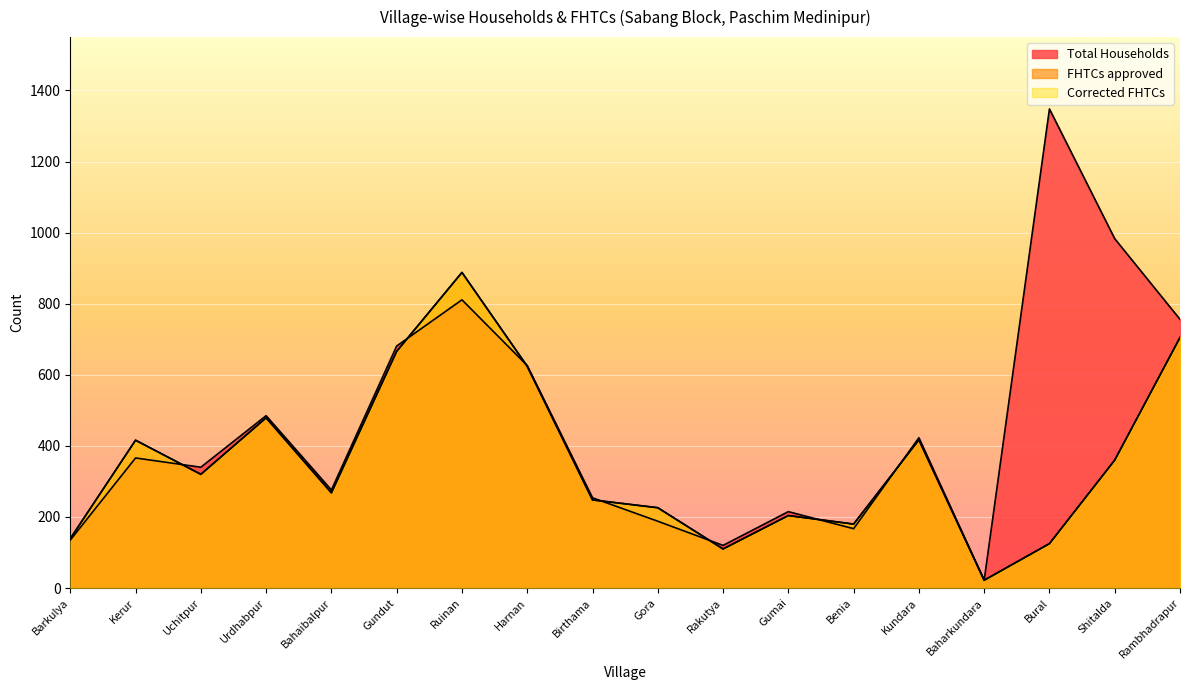

What is the smallest value displayed?

22